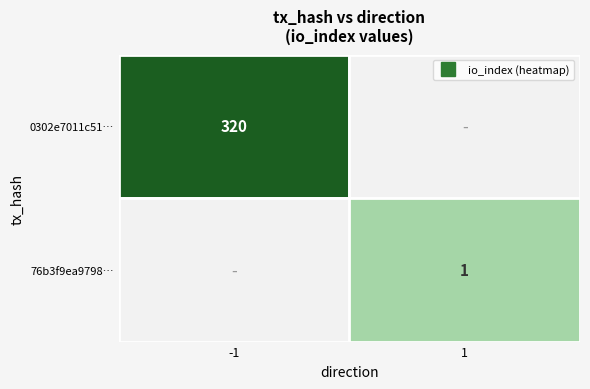

List the series in order of their overall mean, lowest first.

76b3f9ea97989d9206d1e67e308beeacd680cad, 0302e7011c51f7b10ea4929297185cb711bb987